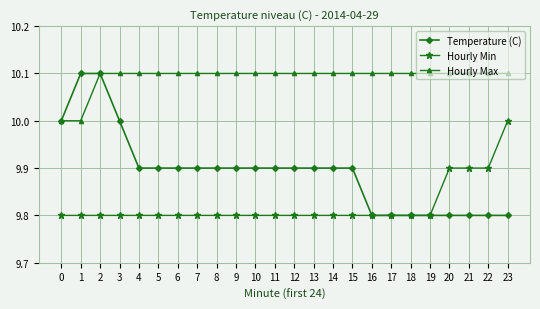

How many series are shown in this chart?

3